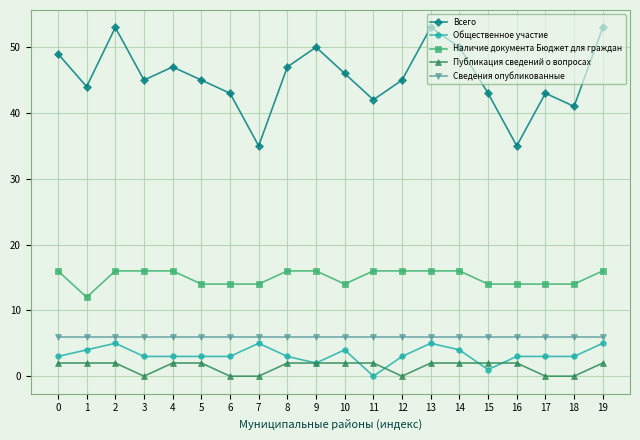

What is the difference between the maximum and minimum values in the Публикация сведений о вопросах series?

2